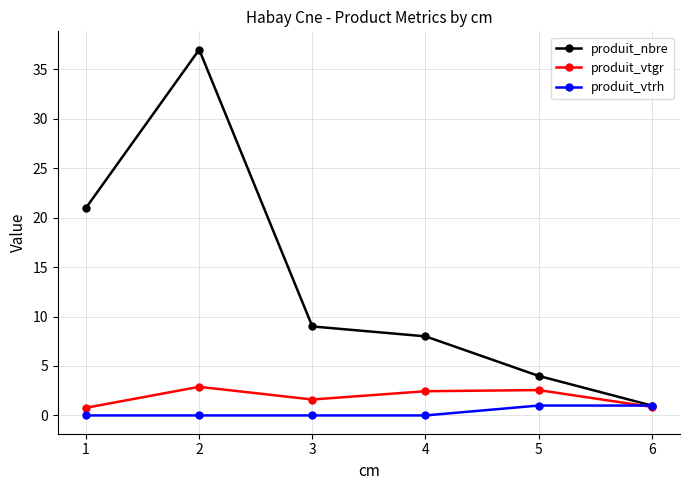

What is the value of the produit_nbre point at the 5th from the left?

4.0